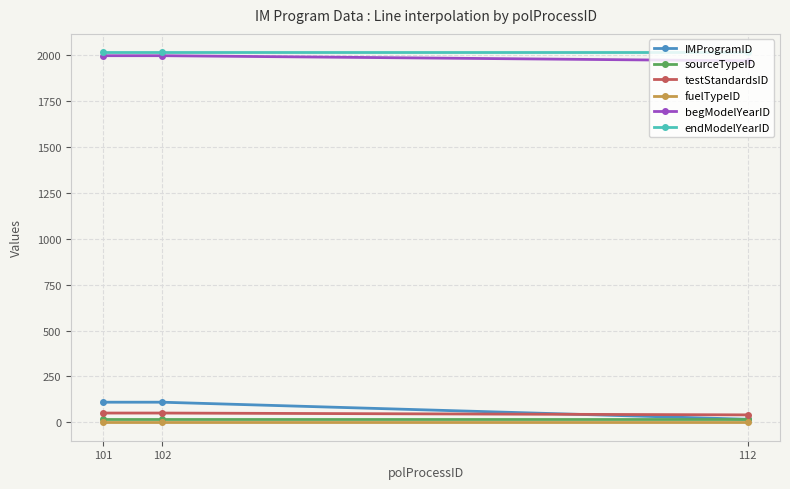

The value of begModelYearID at 102 is 1996. True or false?

True